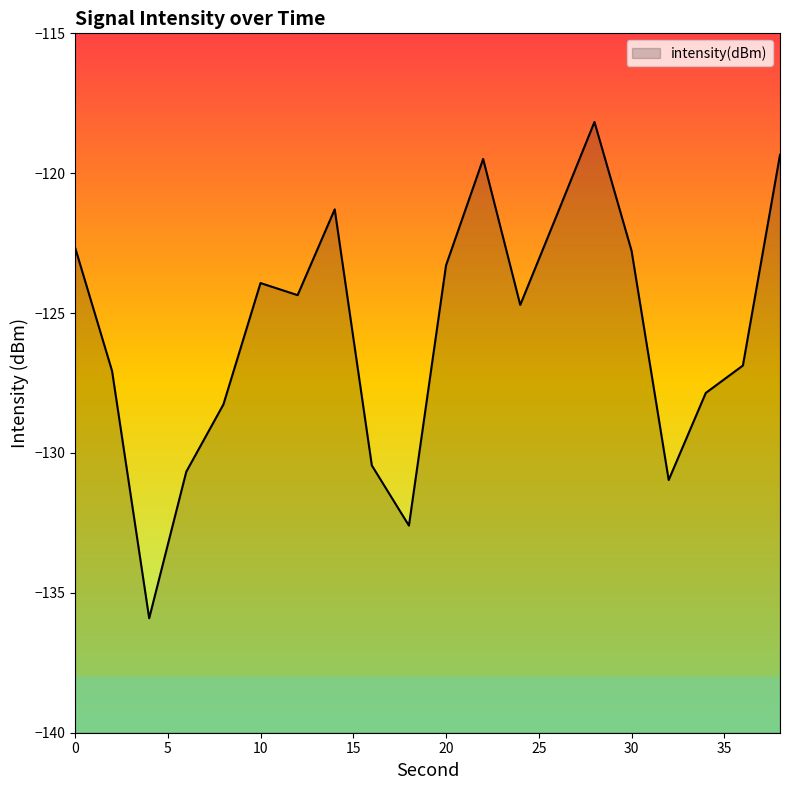

At which category does the data reach its first local peak?

10